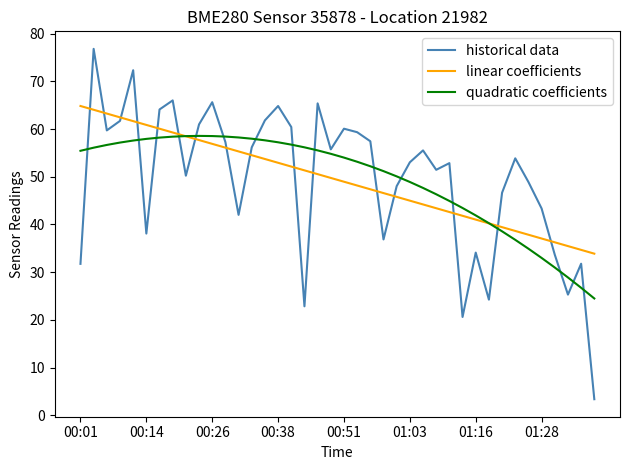

What is the smallest value displayed?

3.4